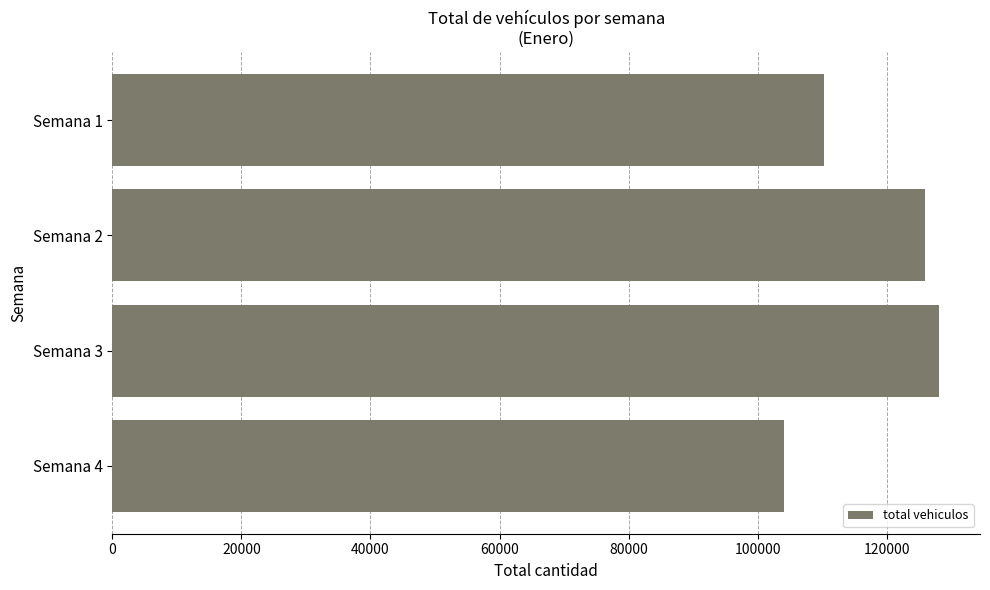

Does the chart contain stacked bars?

No